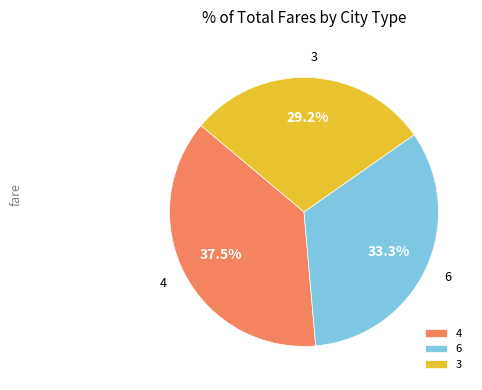

Which category has the smallest portion of the pie?

3